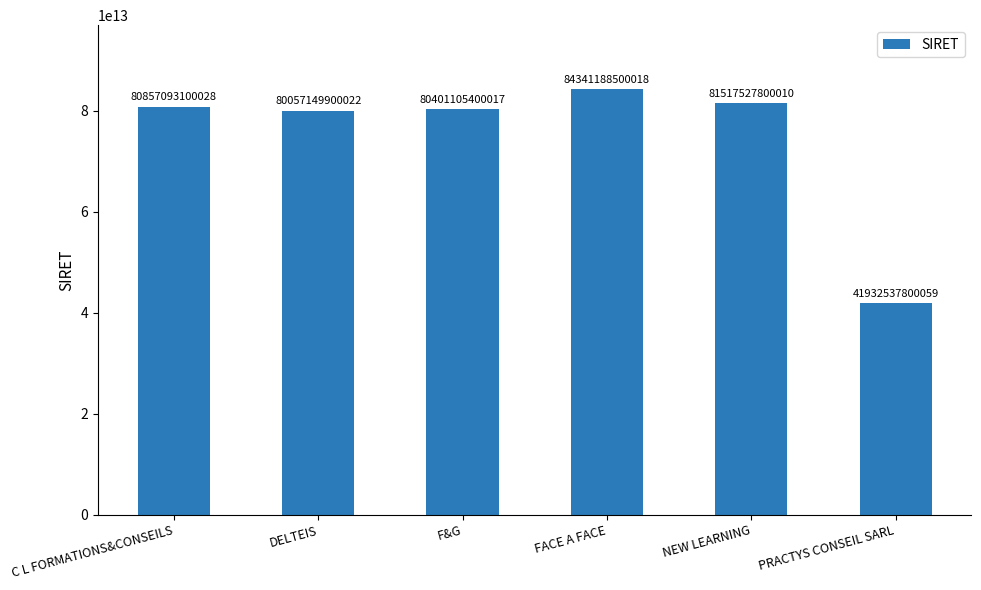

Between NEW LEARNING and FACE A FACE, which is larger?

FACE A FACE